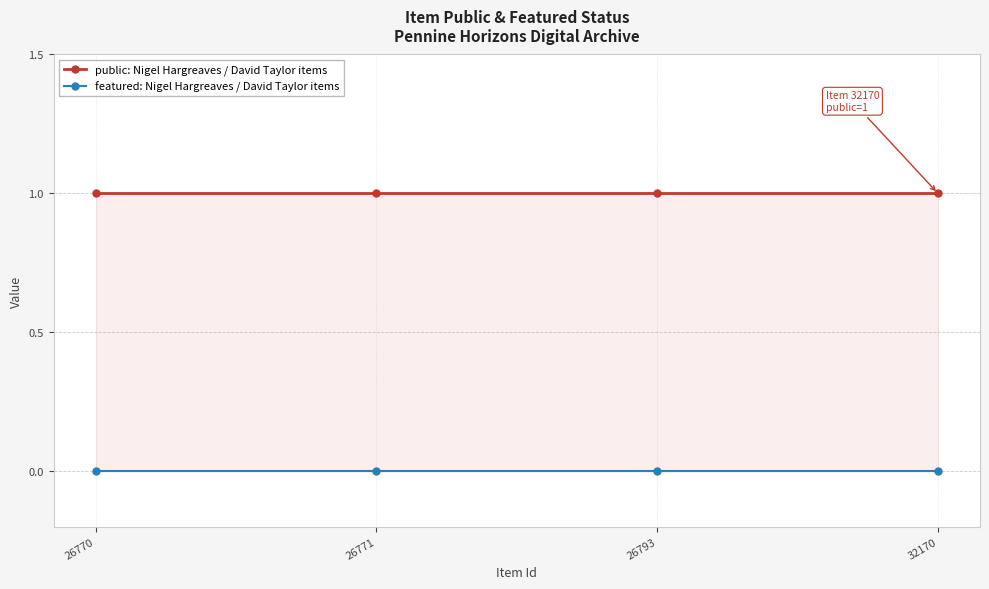

True or false: featured and public intersect in this chart.

False